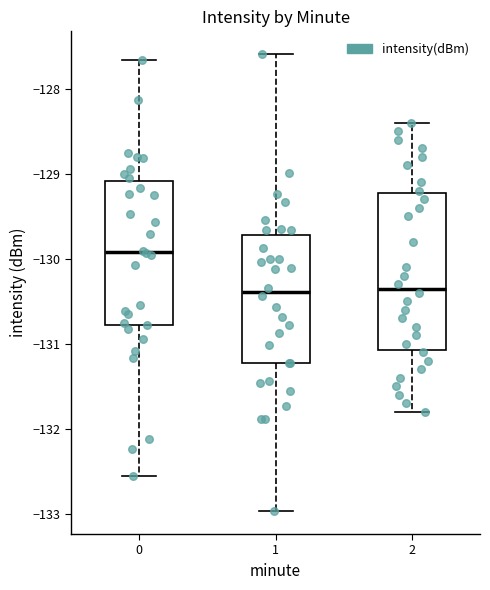

Where is the upper edge of the box at x = 0 on the y-axis? The values are not printed on the chart, so give them approximately, as read against the axis.

-129.1